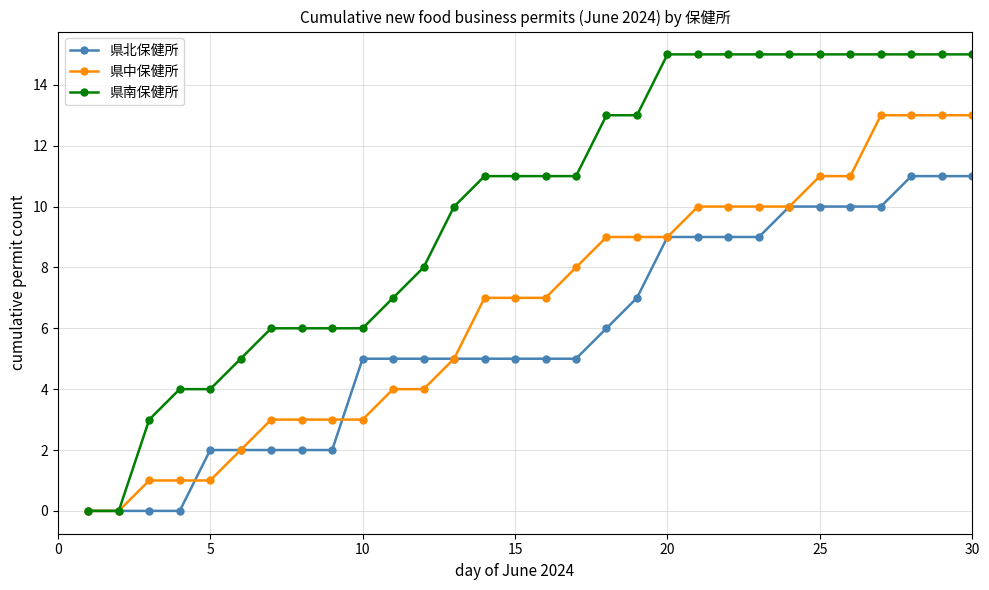

List the series in order of their peak value, highest first.

県南保健所, 県中保健所, 県北保健所